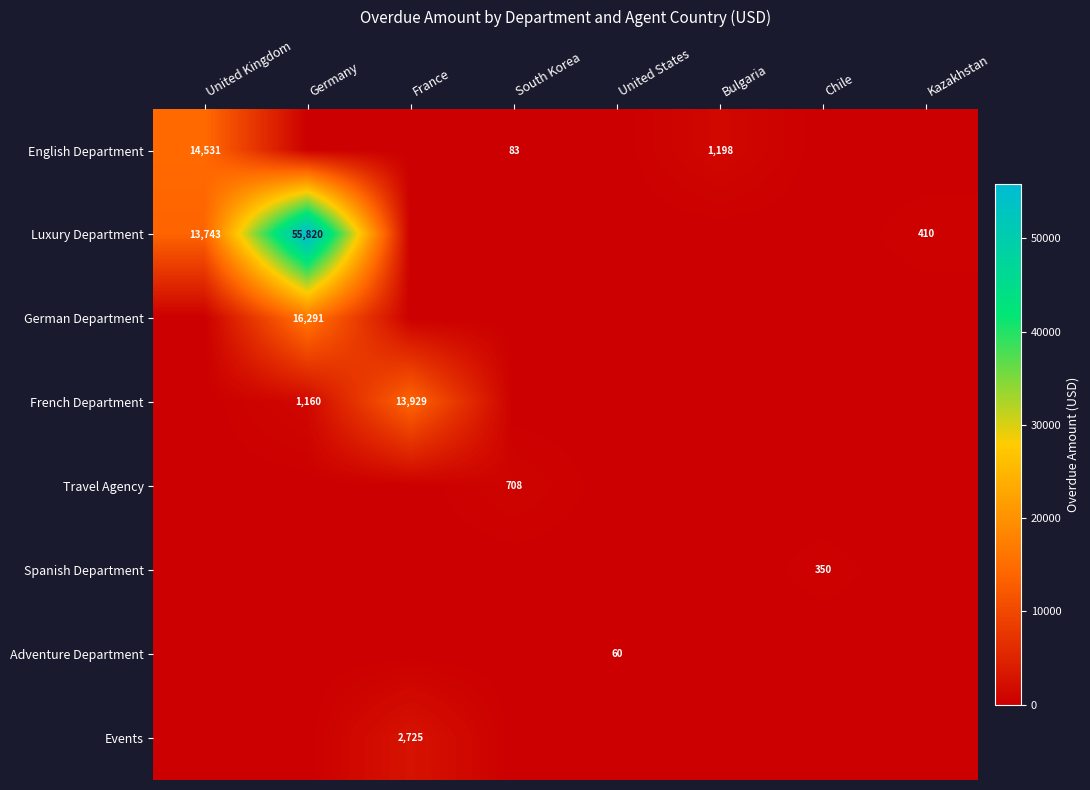

The German Department series shows 7677 at Germany. True or false?

False